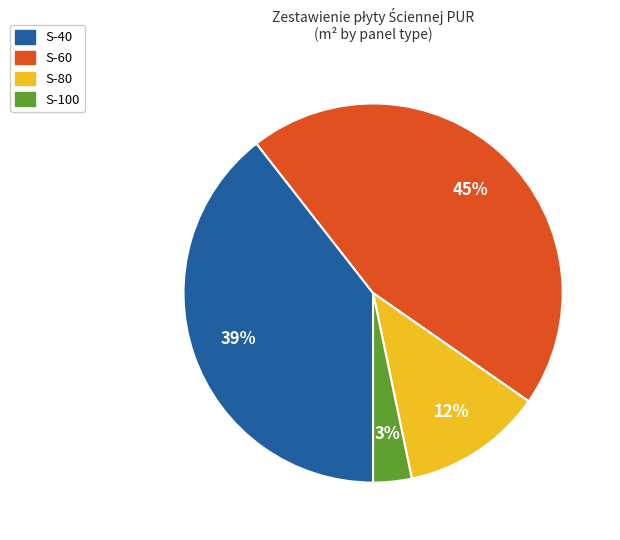

To the nearest percent, what is the difference between the S-80 and S-100 slice percentages?

9%